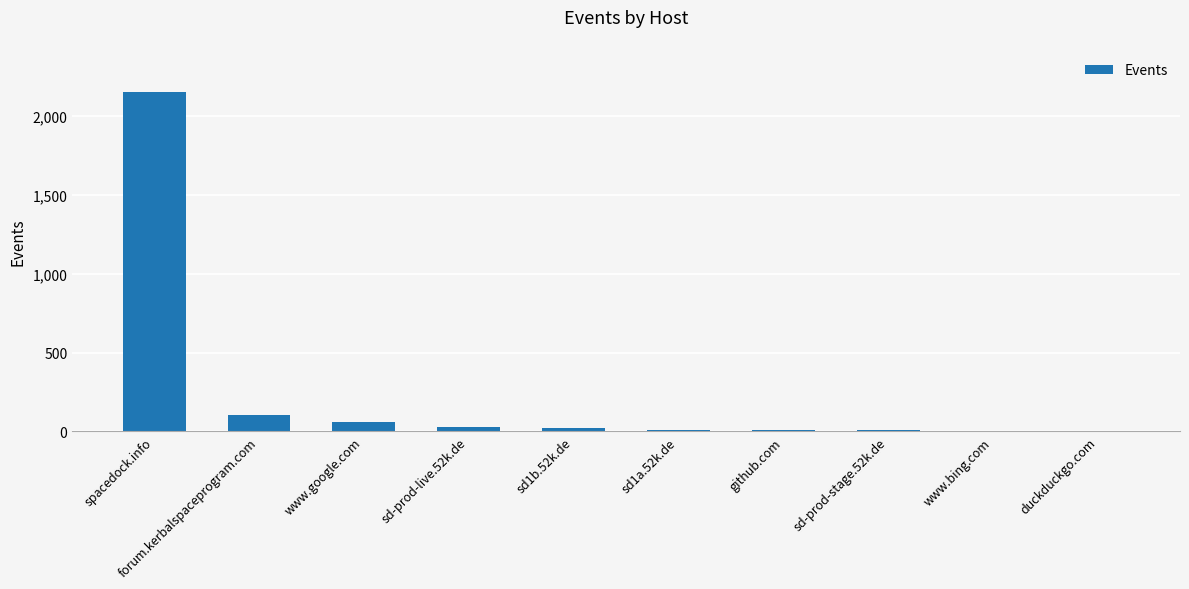

Count the number of categories in the chart.

10